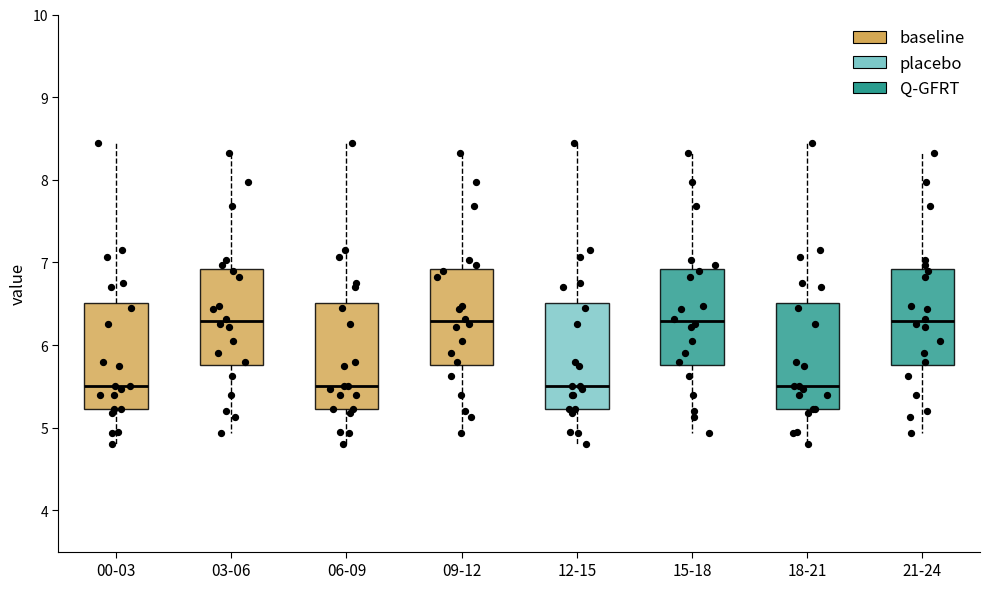

Reading left to right, transcribe this box plot: for each box, give where its median line is, the range the box spans, and where its two whiskers end, as read against the y-axis. The values are not printed on the chart, so give them approximately, as read against the axis.

00-03: median 5.5, box 5.2 to 6.5, whiskers 4.8 to 8.5
03-06: median 6.3, box 5.8 to 6.9, whiskers 4.9 to 8.3
06-09: median 5.5, box 5.2 to 6.5, whiskers 4.8 to 8.5
09-12: median 6.3, box 5.8 to 6.9, whiskers 4.9 to 8.3
12-15: median 5.5, box 5.2 to 6.5, whiskers 4.8 to 8.5
15-18: median 6.3, box 5.8 to 6.9, whiskers 4.9 to 8.3
18-21: median 5.5, box 5.2 to 6.5, whiskers 4.8 to 8.5
21-24: median 6.3, box 5.8 to 6.9, whiskers 4.9 to 8.3